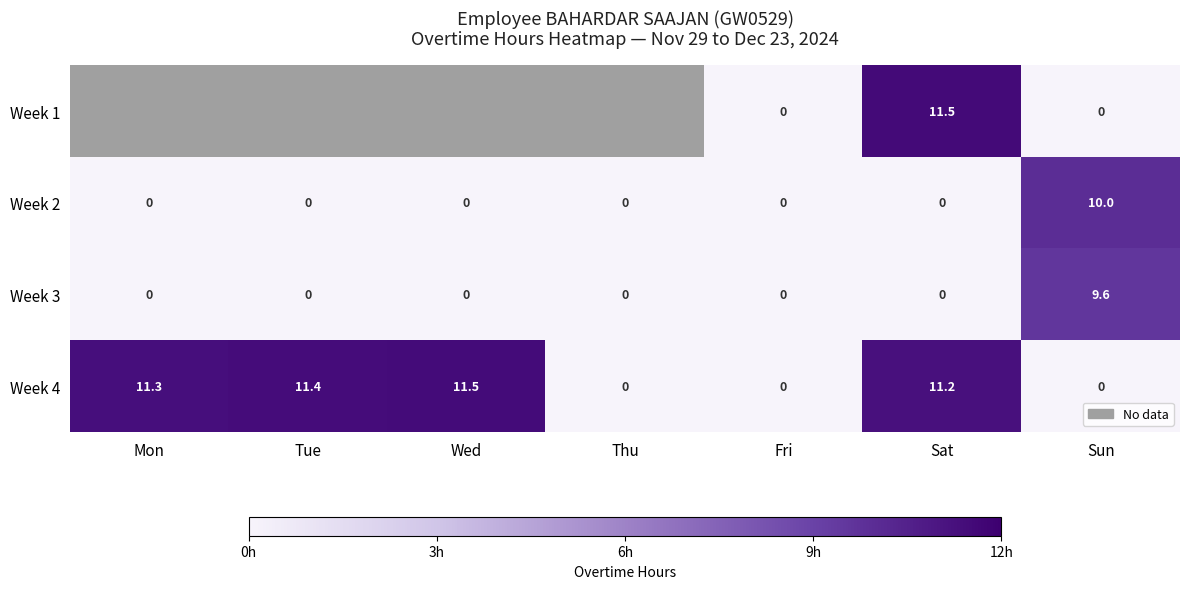

The value of Week 4 at Sun is -6.6. True or false?

False